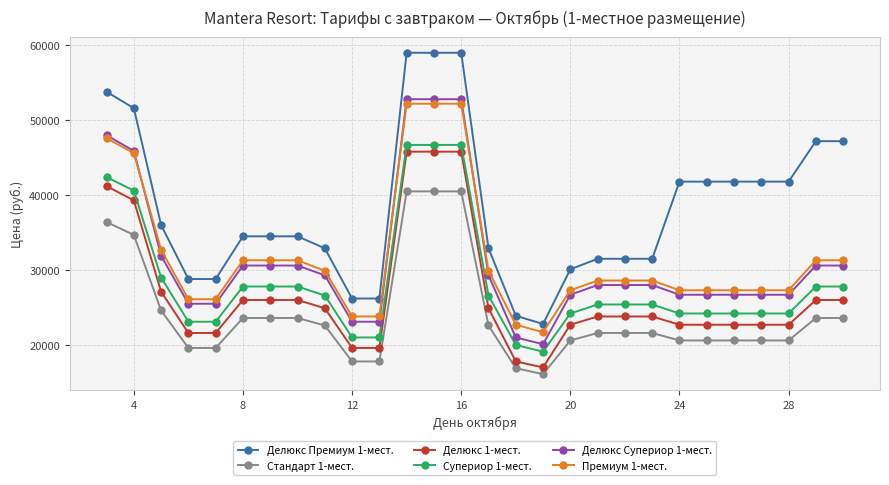

True or false: Делюкс Премиум 1-мест. and Делюкс Супериор 1-мест. cross at least once.

False